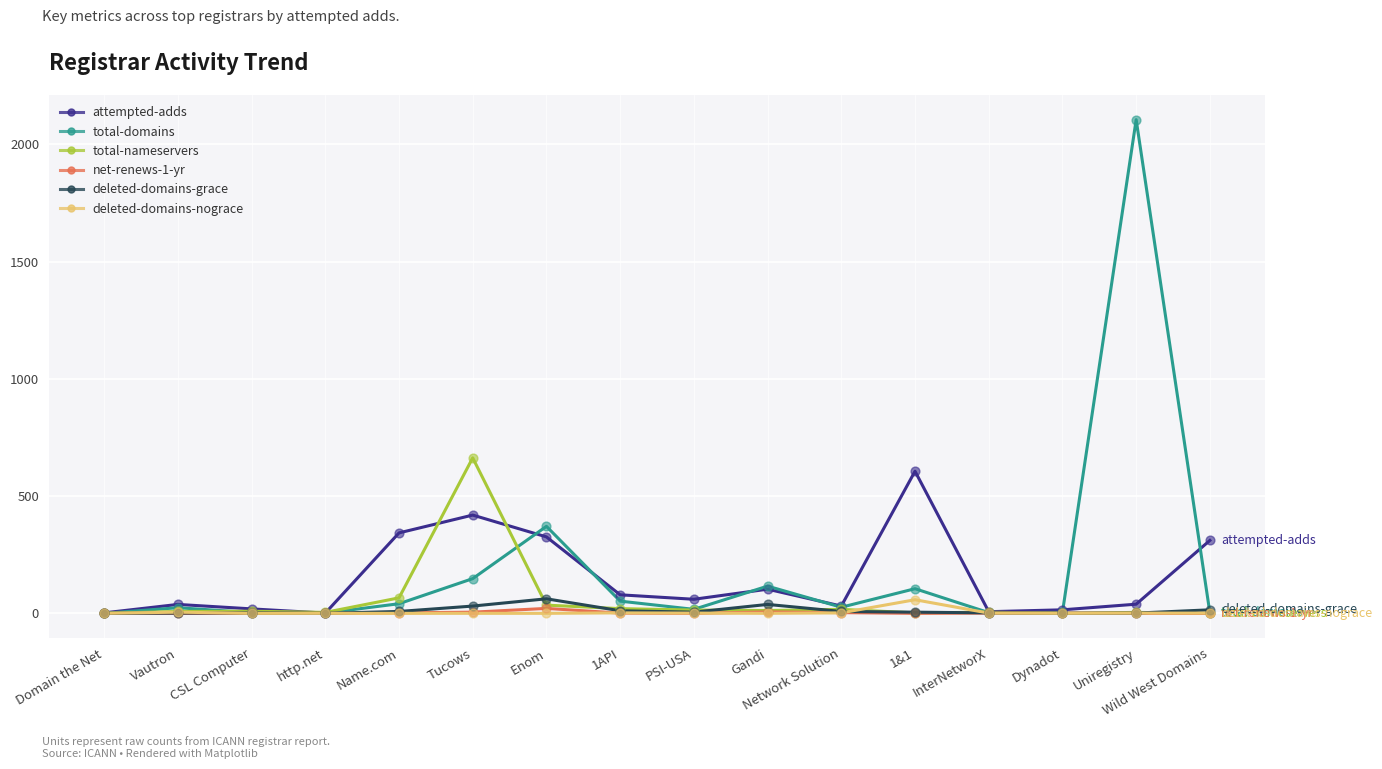

Is the value of total-domains at 1&1 greater than the value of net-renews-1-yr at http.net?

Yes